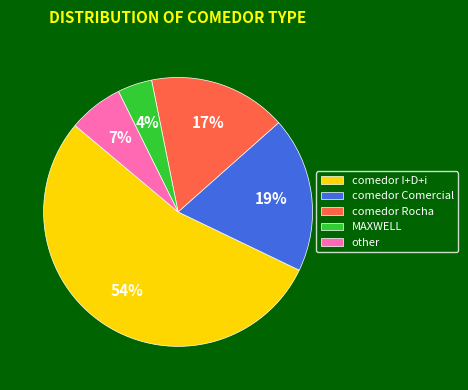

To the nearest percent, what portion does other represent?

7%